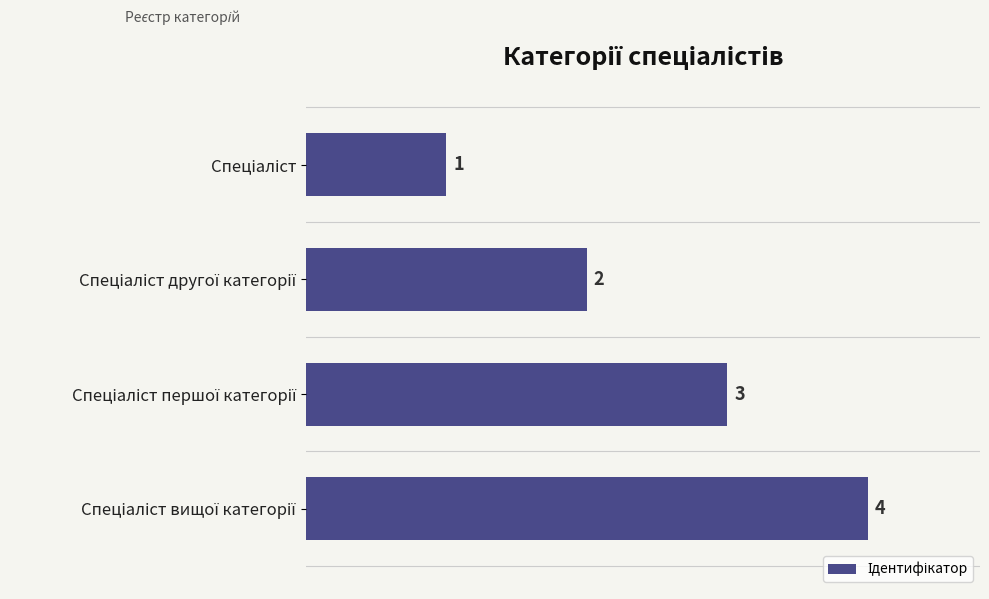

What is the sum of all values?

10